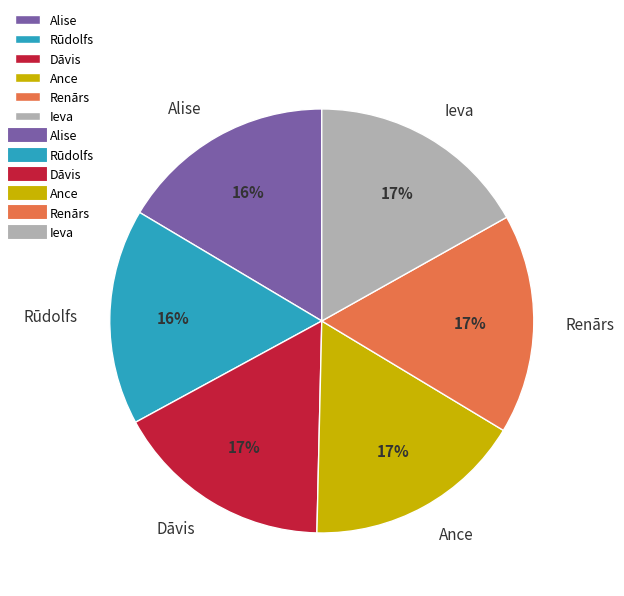

Is it true that Alise is 16% of the pie?

True